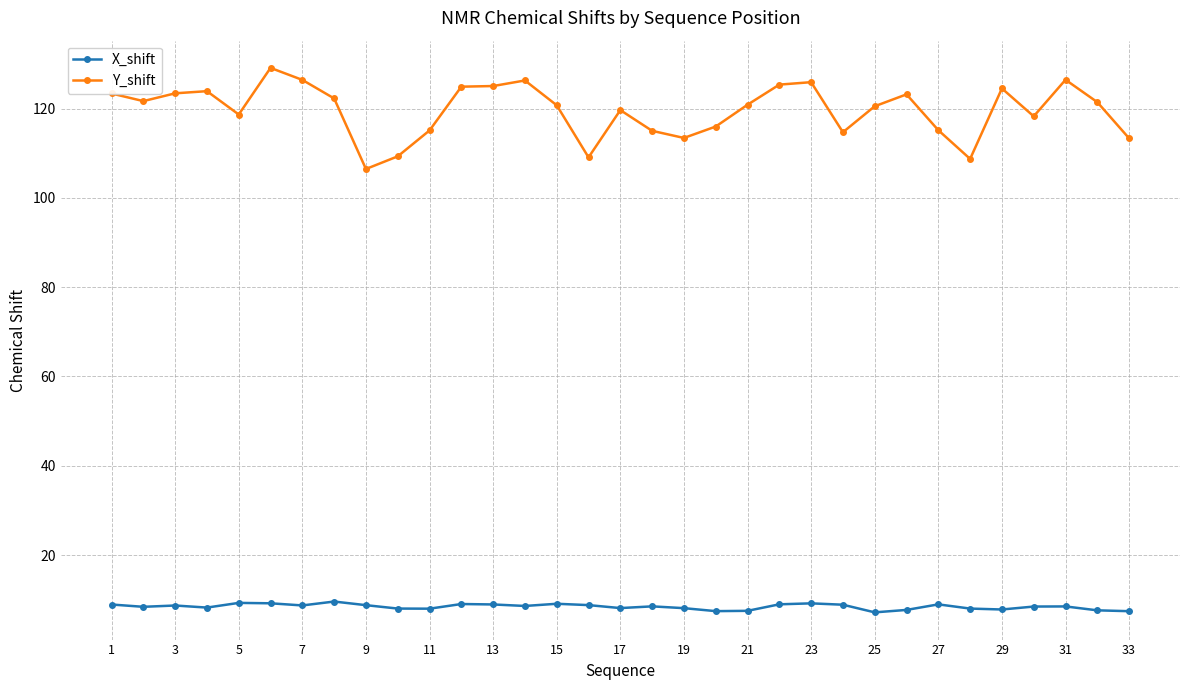

What is the difference between the maximum and minimum values in the Y_shift series?

22.6